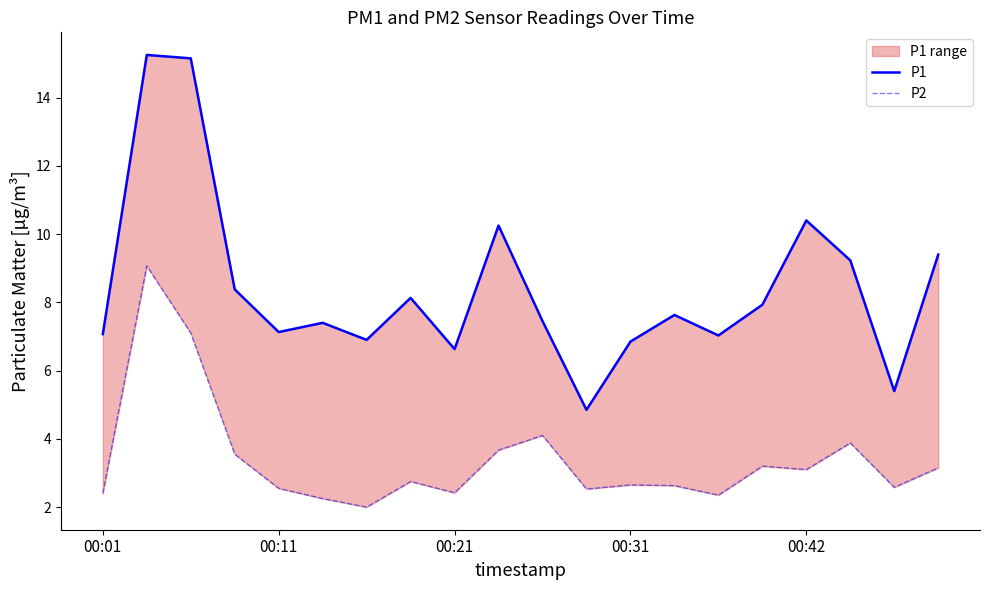

Does the chart display data point markers on the line(s)?

No